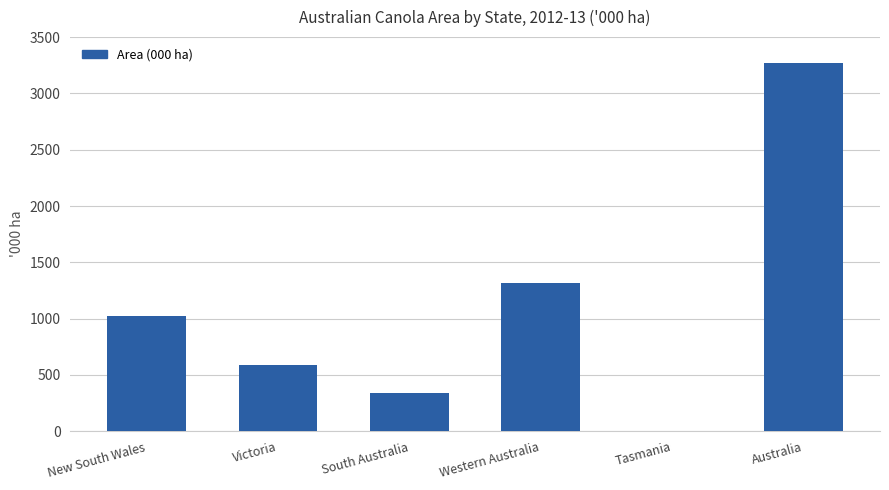

How many data points does each series have?

6